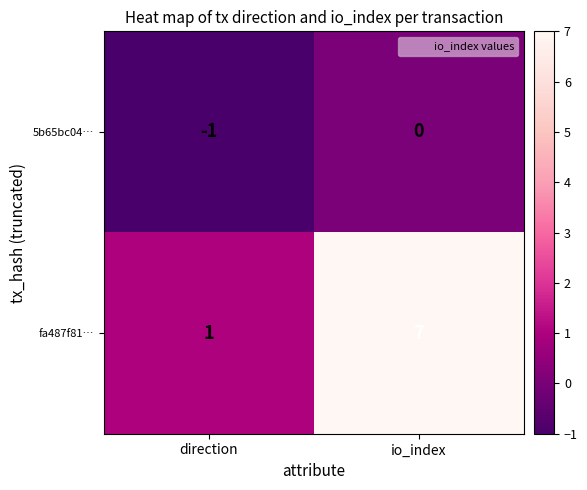

The value of fa487f81… at io_index is 7. True or false?

True